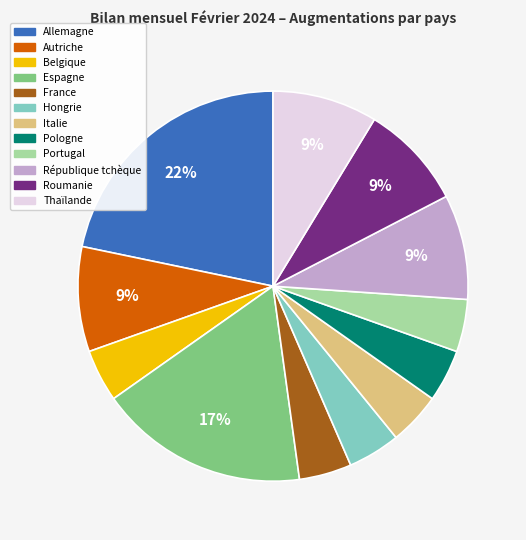

To the nearest percent, what is the average slice percentage?

8%